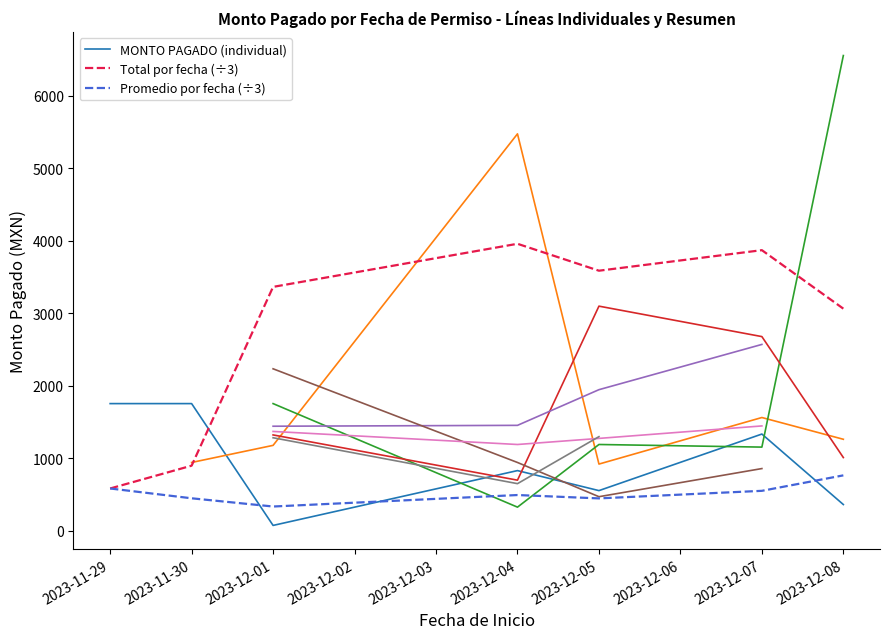

What is the maximum value for Total por fecha (÷3)?

3960.0